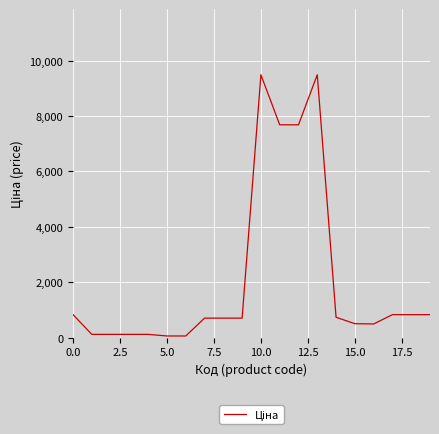

What is the greatest value displayed?

9488.2